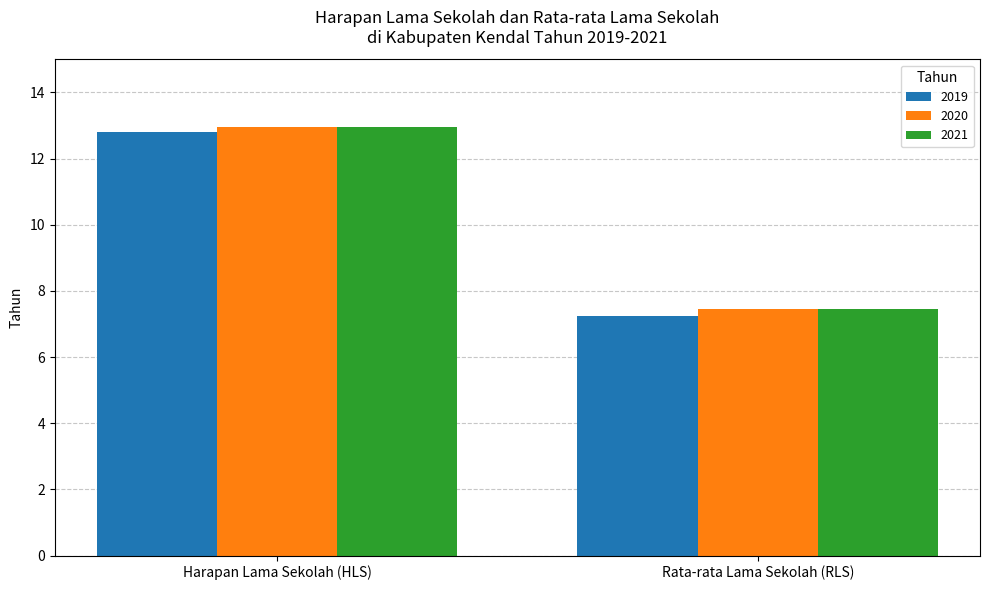

Which series has the largest range (max minus min)?

2019